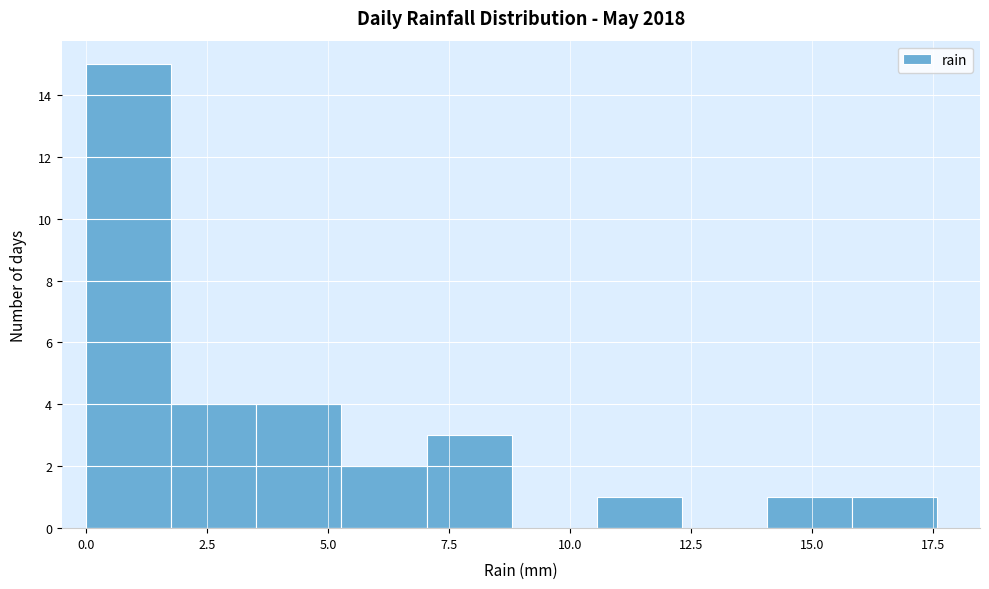

Read against the x-axis, roughly where is the centre of the tallest bar?

1.0